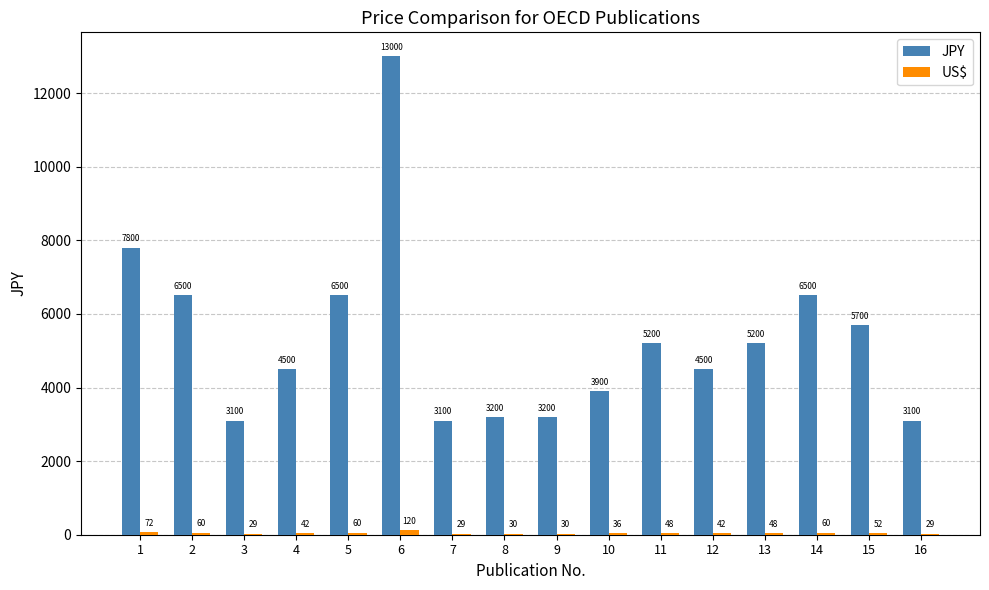

What is the total value across all series at 2?

6560